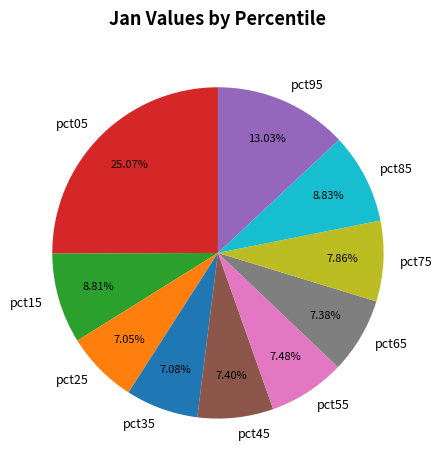

Which has a higher value, pct75 or pct85?

pct85